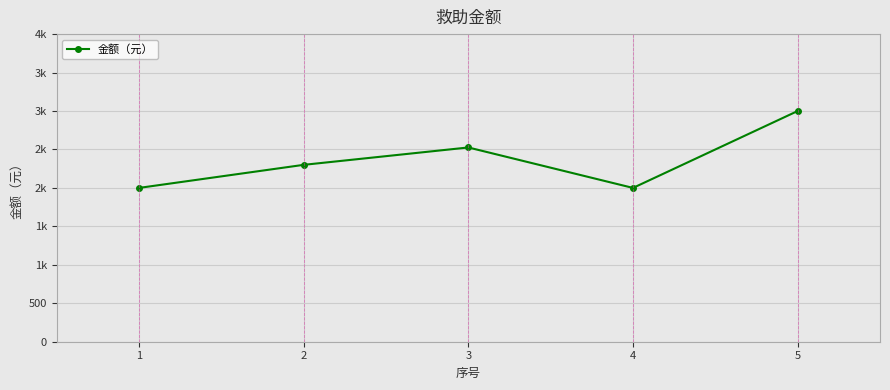

What is the difference between the values at 5 and 2?

700